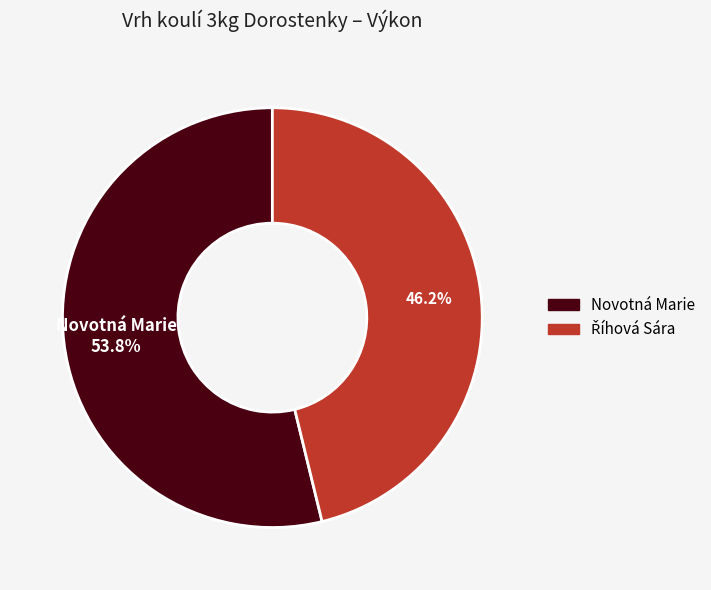

How many segments does this pie chart have?

2